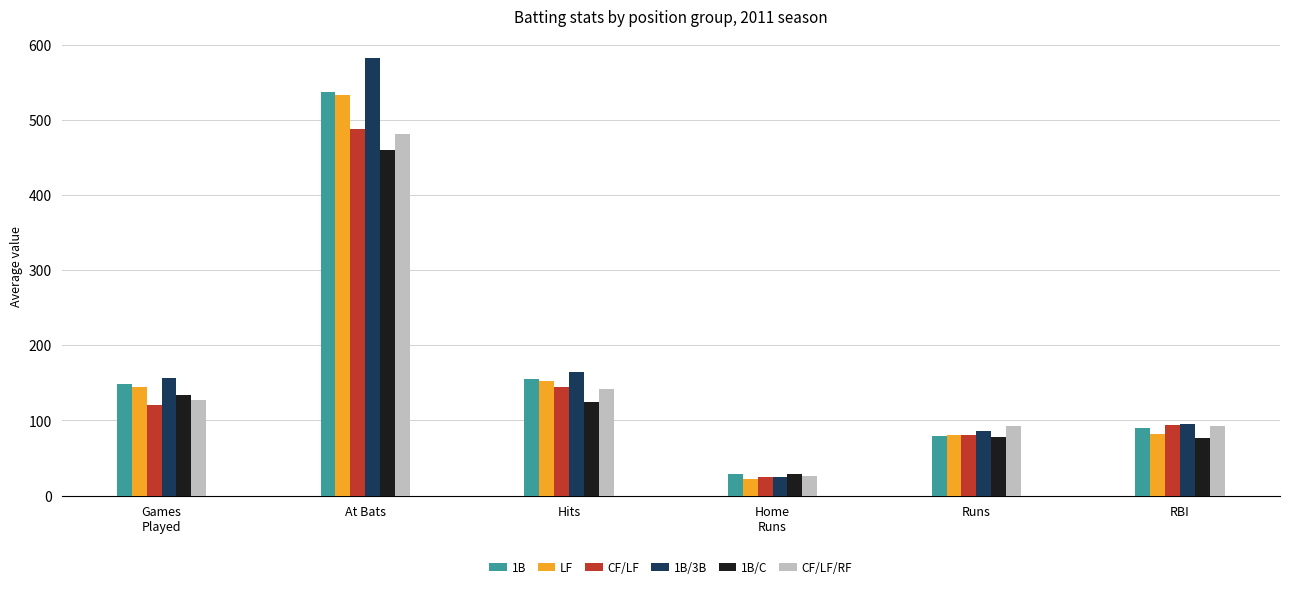

What is the sum of the LF values at Home
Runs and Runs?

102